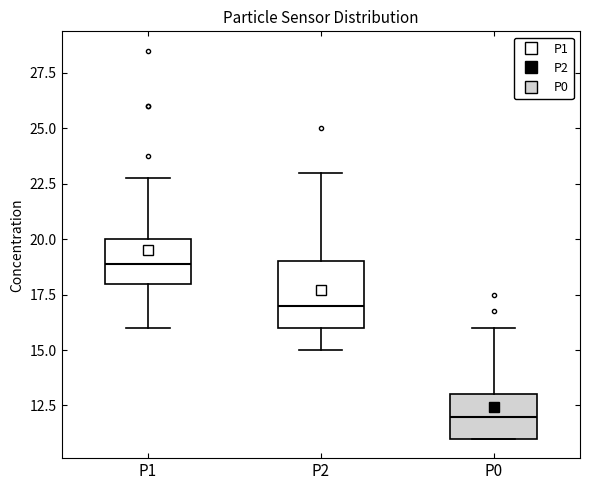

Which box has the highest median line?

P1